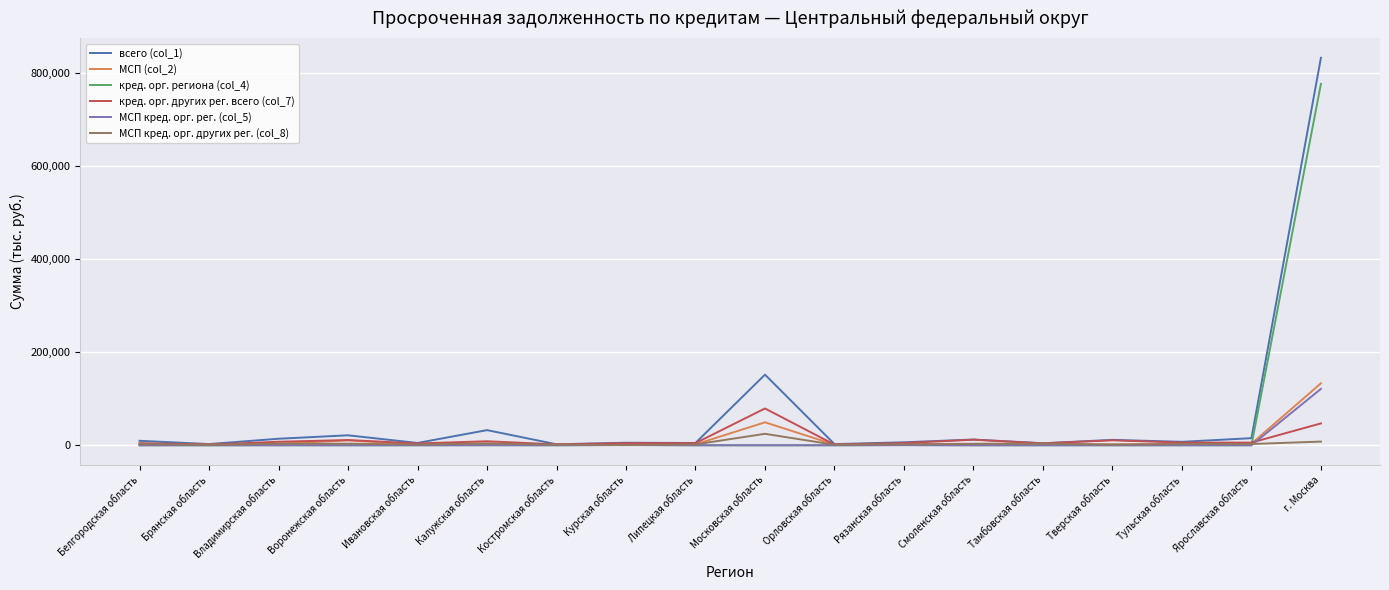

Which series has the largest range (max minus min)?

всего (col_1)